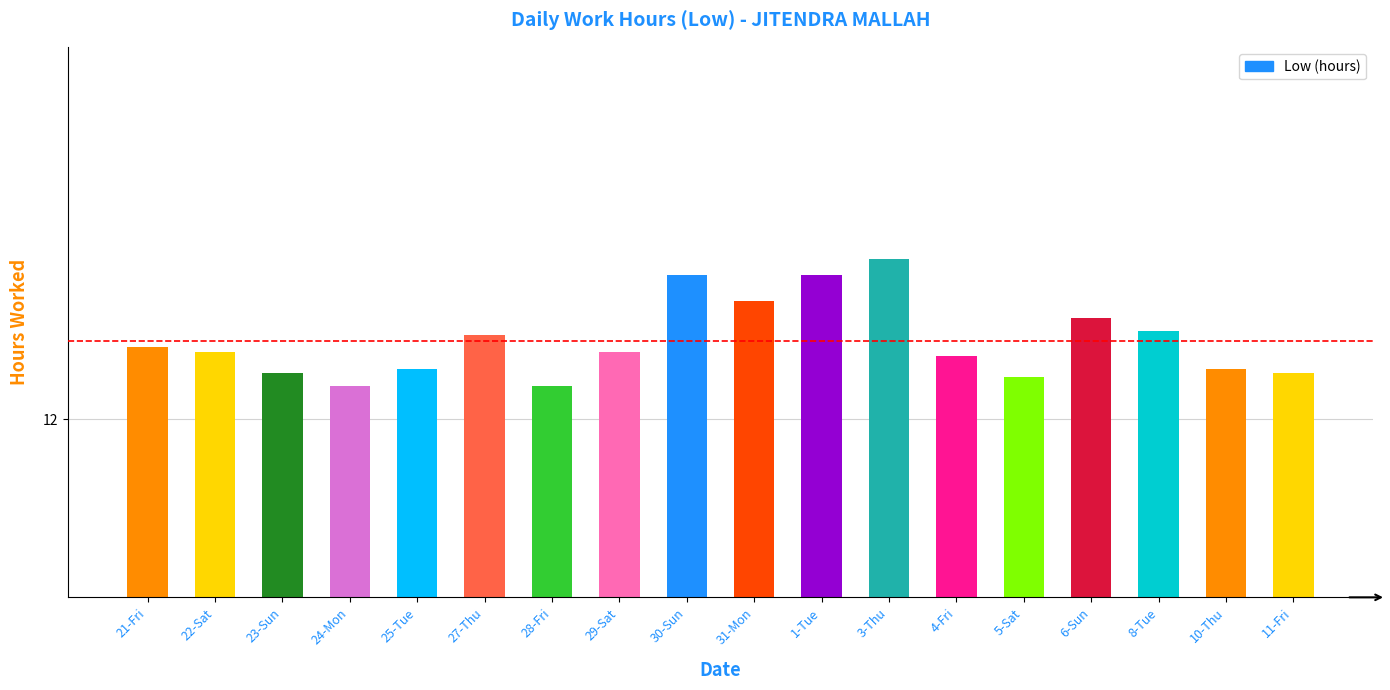

Does the chart contain any negative values?

No